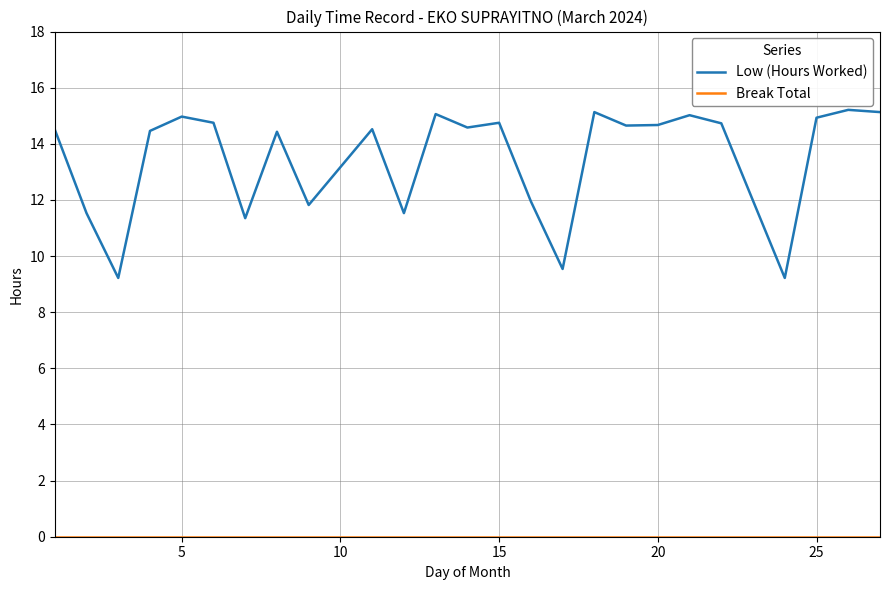

Which series has the largest total across all categories?

Low (Hours Worked)